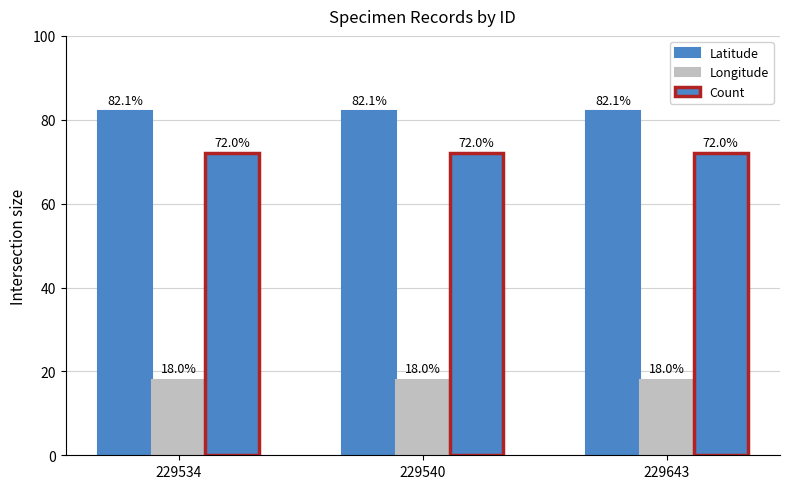

How many groups of bars are there?

3